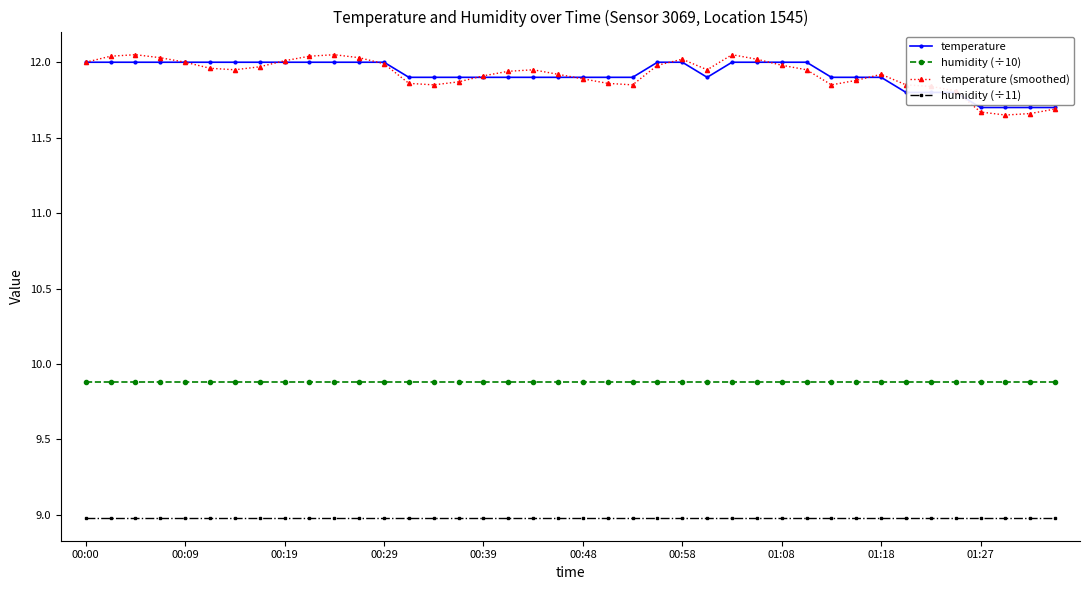

Which series has the largest range (max minus min)?

temperature (smoothed)